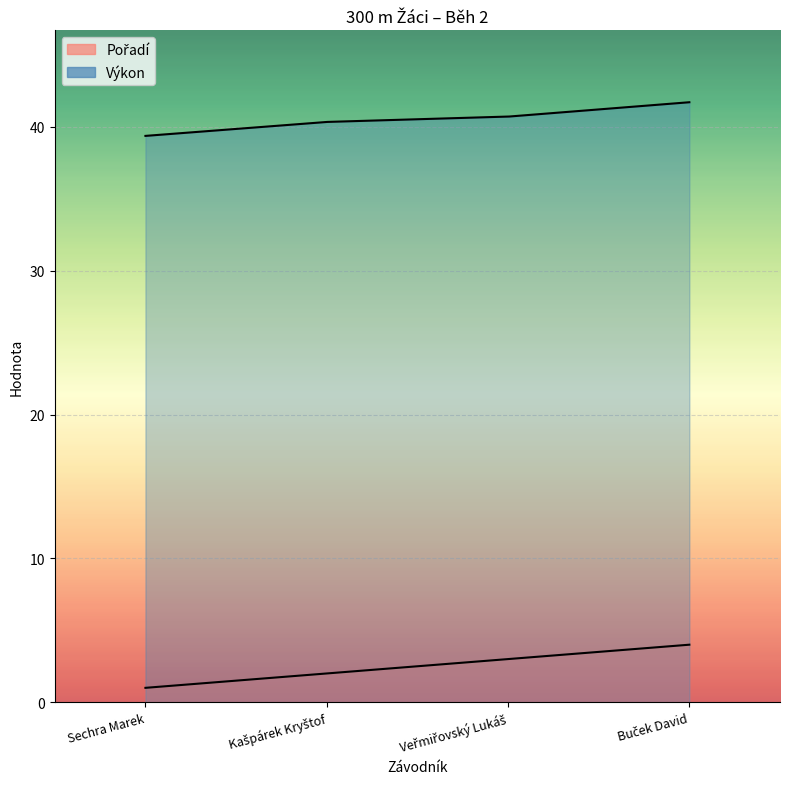

Does the chart display data point markers on the line(s)?

No